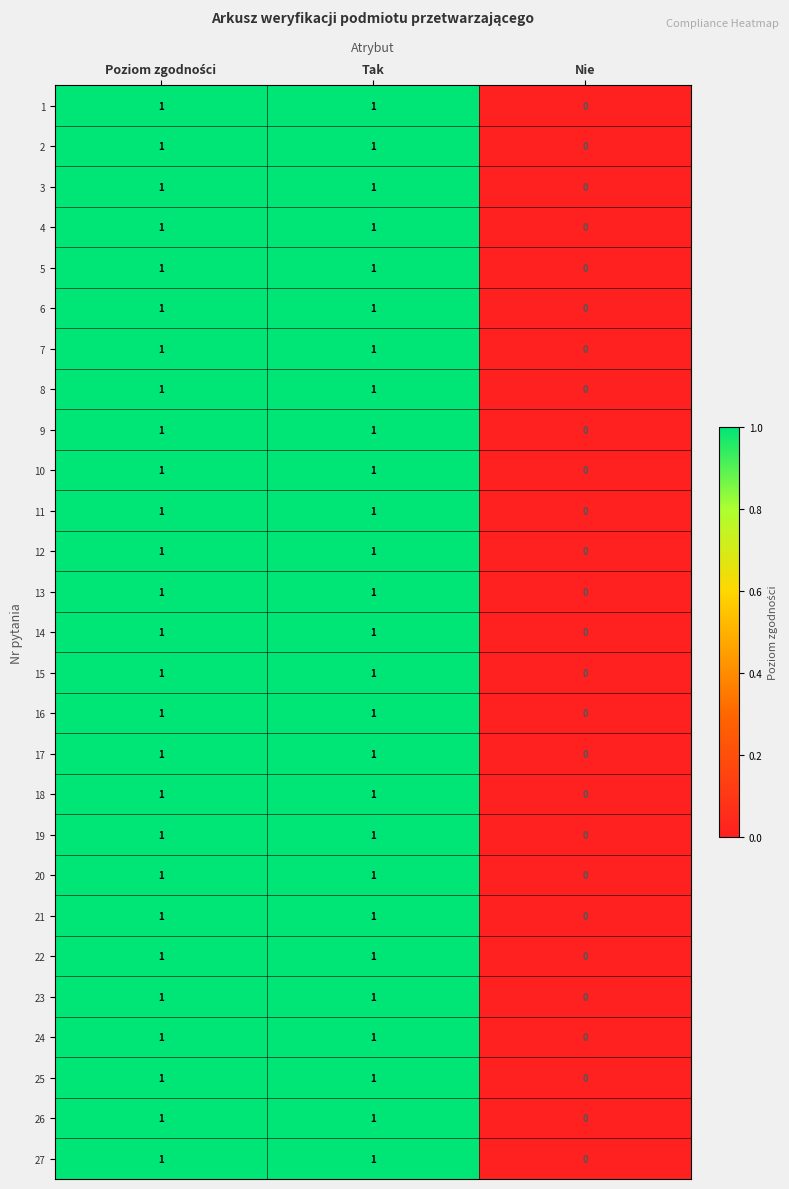

How many series are shown in this chart?

27